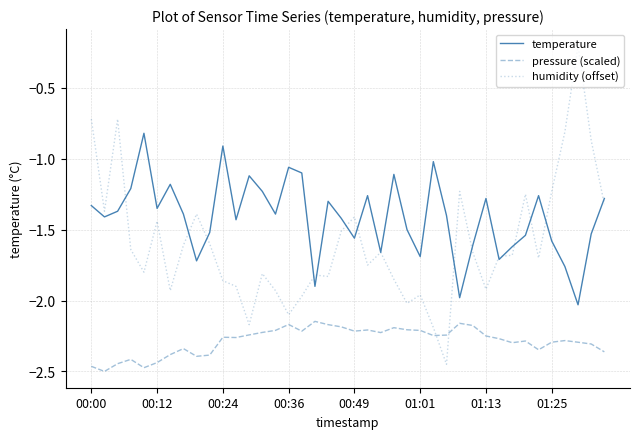

How many lines are shown in the chart?

3